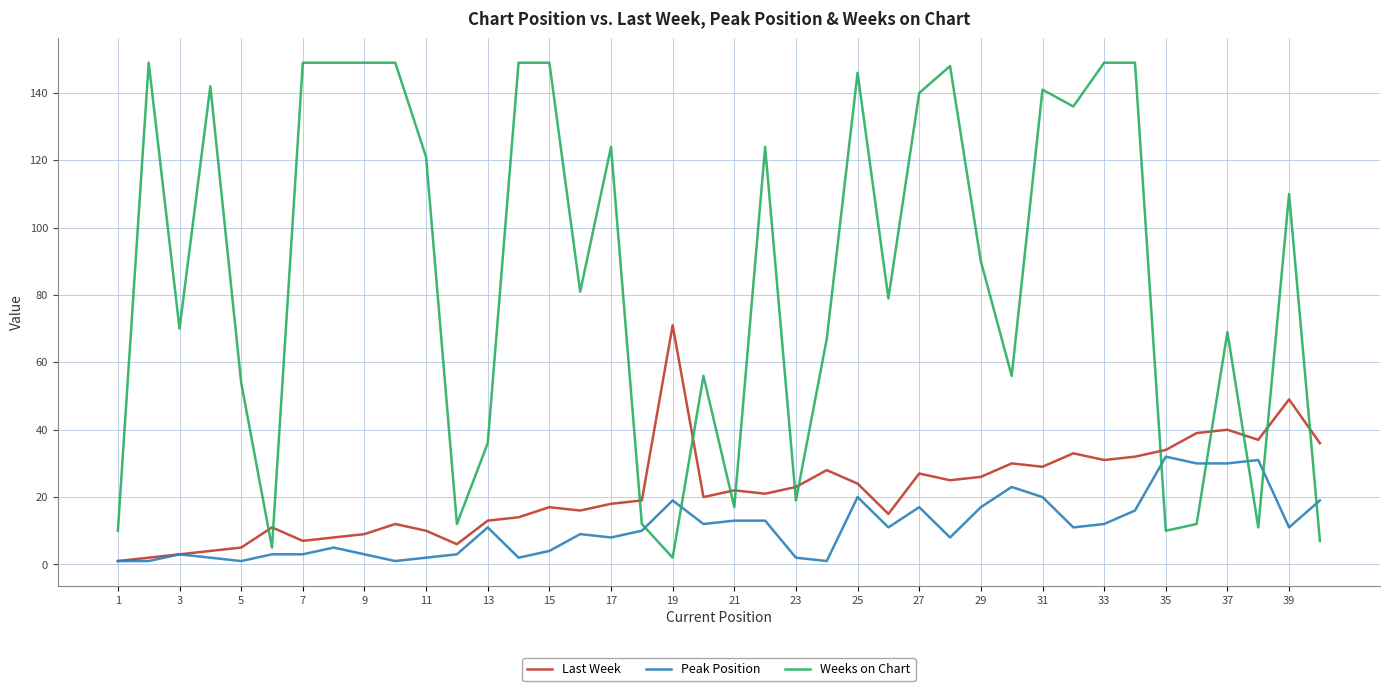

What is the maximum value for Peak Position?

32